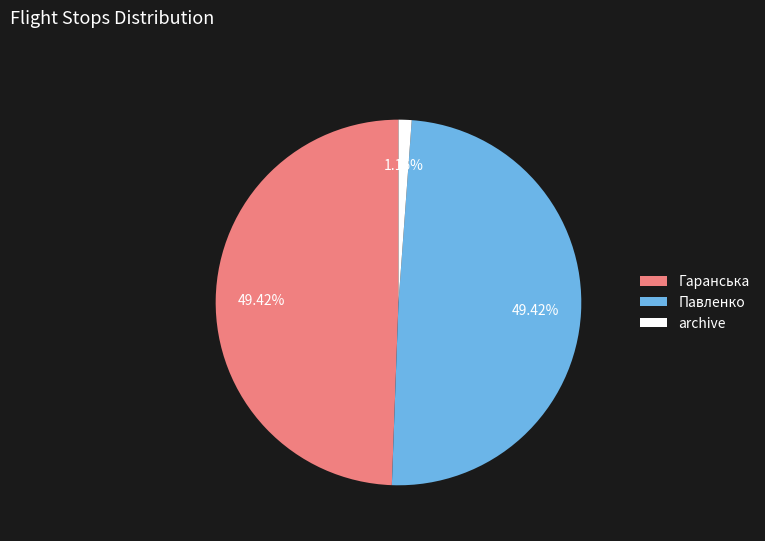

Does archive represent more than half of the total?

No